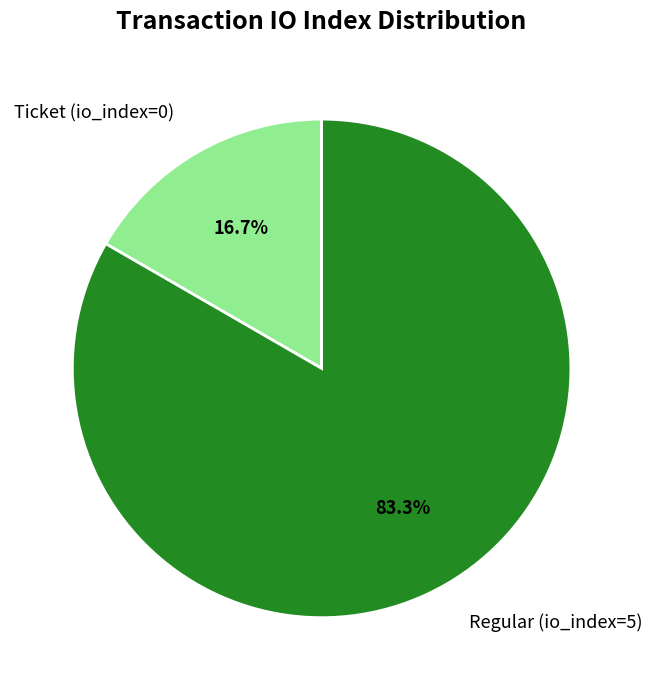

Which slice represents more than half of the pie?

Regular (io_index=5)